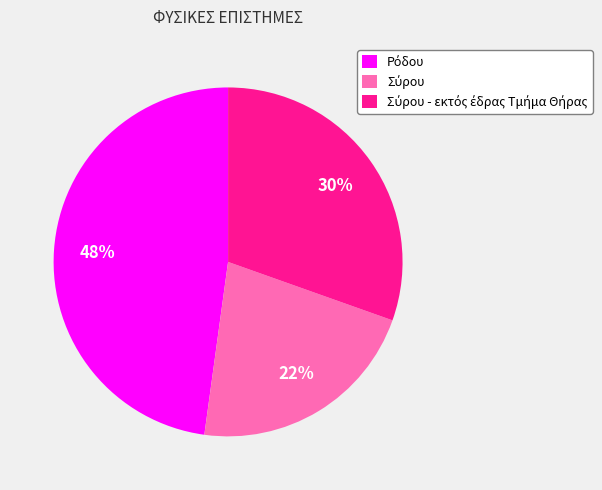

To the nearest percent, what is the difference between the largest and smallest slice percentages?

26%